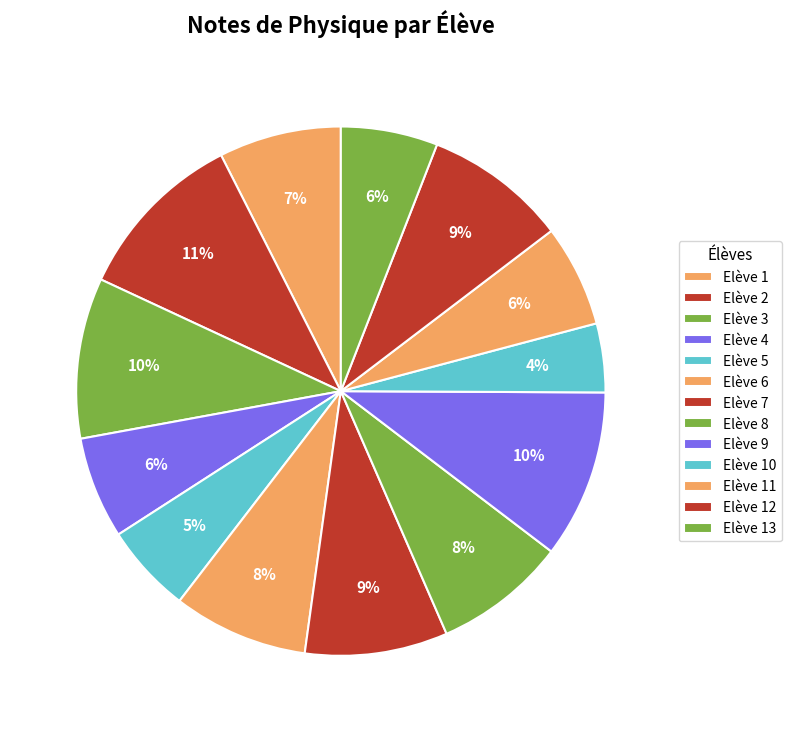

What is the total percentage of Elève 4 and Elève 6?

14.5%